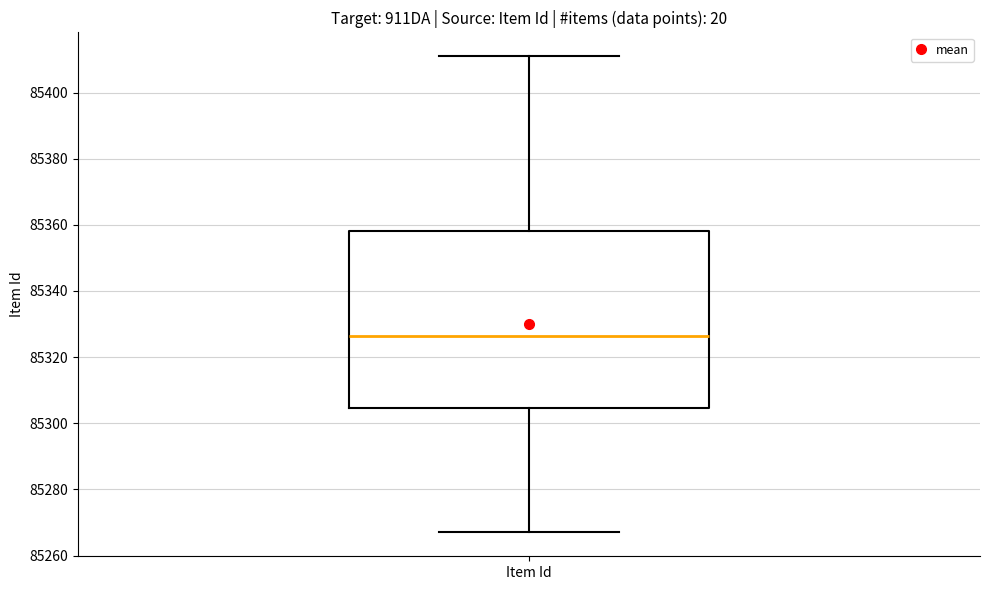

Read this box plot against the y-axis: the position of the median line, the range covered by the box, and the ends of both whiskers. The values are not printed on the chart, so give them approximately, as read against the axis.

median 85326, box 85304 to 85358, whiskers 85268 to 85412